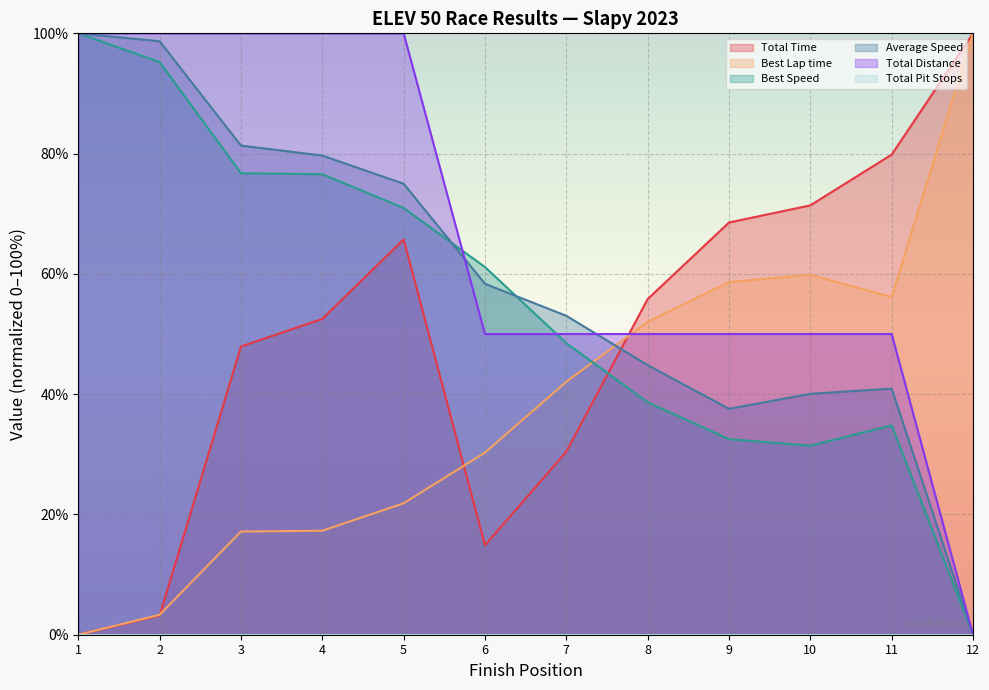

Is the value of Average Speed at 7 greater than the value of Total Time at 2?

Yes